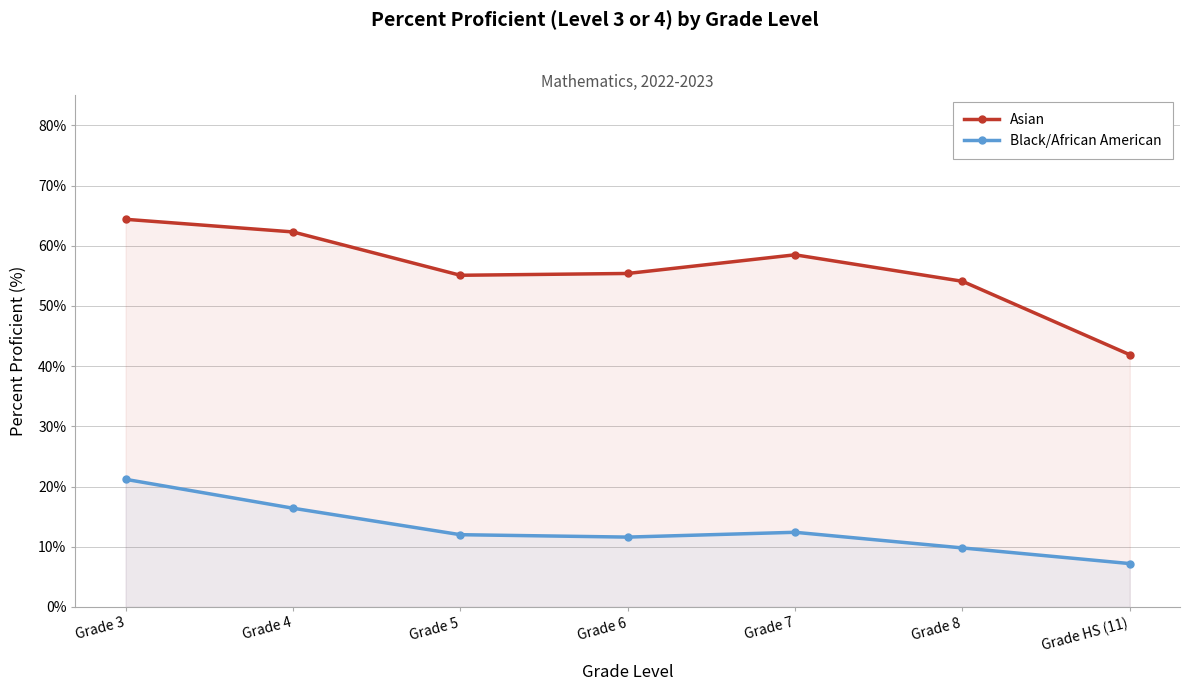

What is the approximate value of Black/African American at Grade HS (11)?

7.2